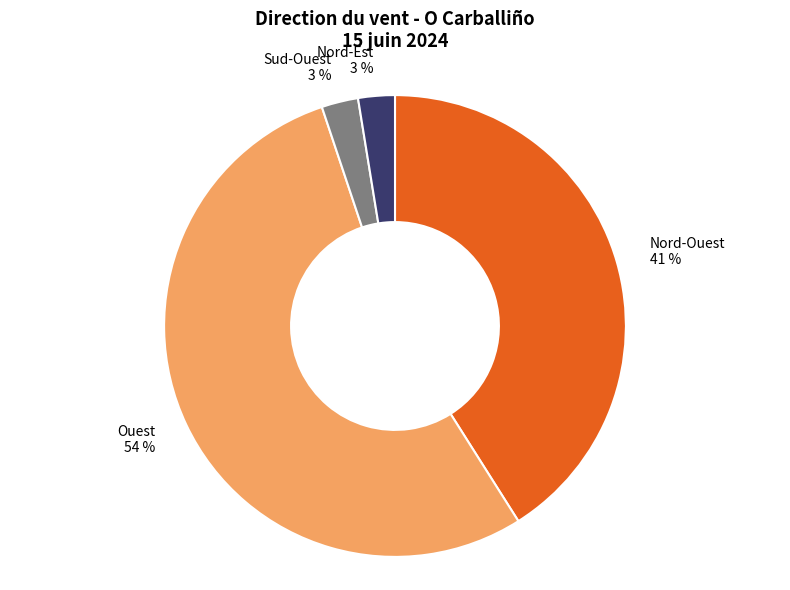

Is there a majority slice in this chart?

Yes